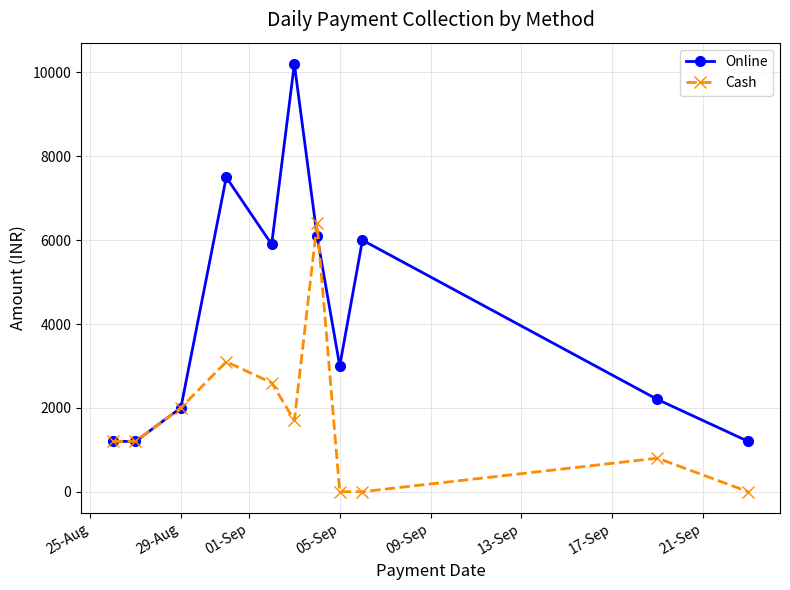

True or false: Cash has more than 1 points higher than both neighbors.

True